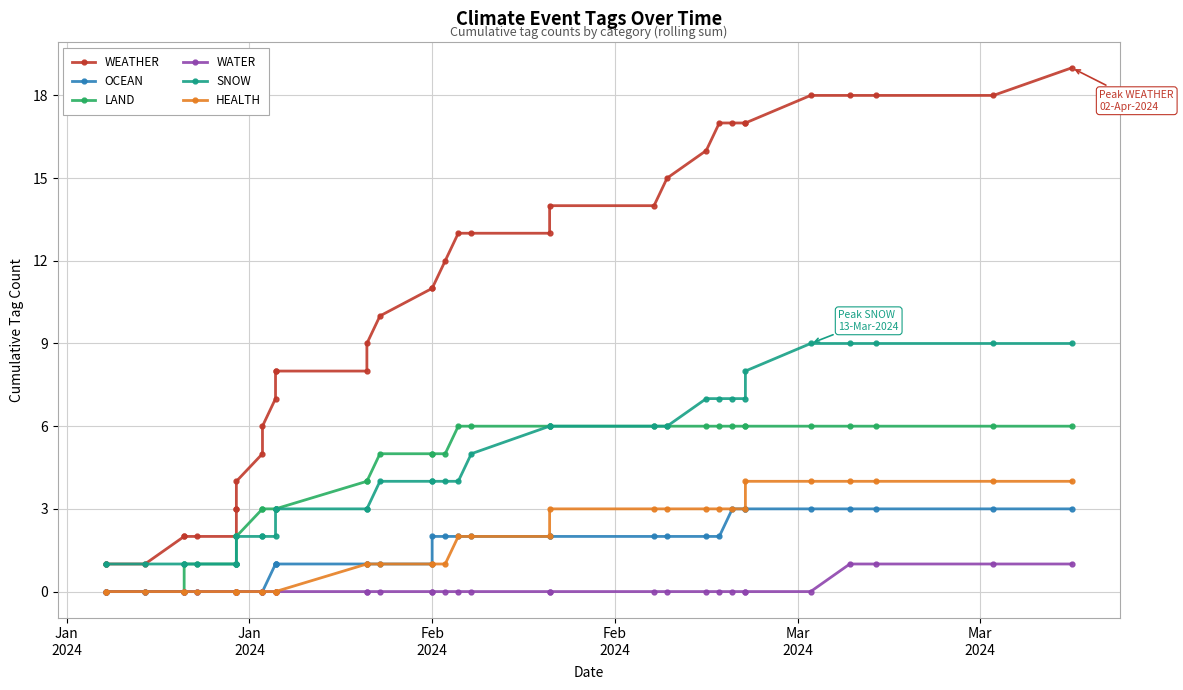

True or false: HEALTH and LAND cross at least once.

False